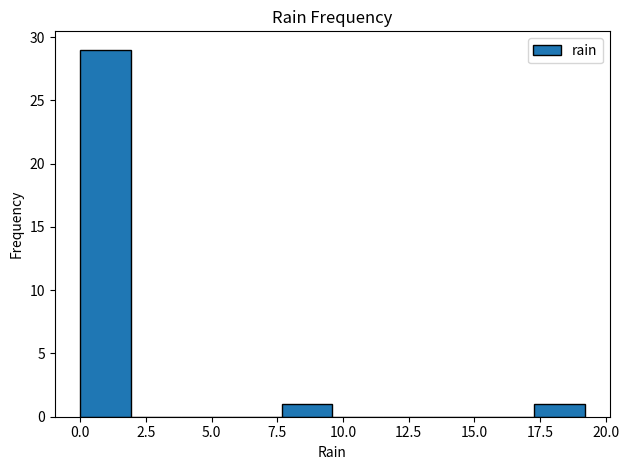

Around what value on the x-axis is the tallest bar? Give the approximate position of its centre, as read against the axis.

1.0